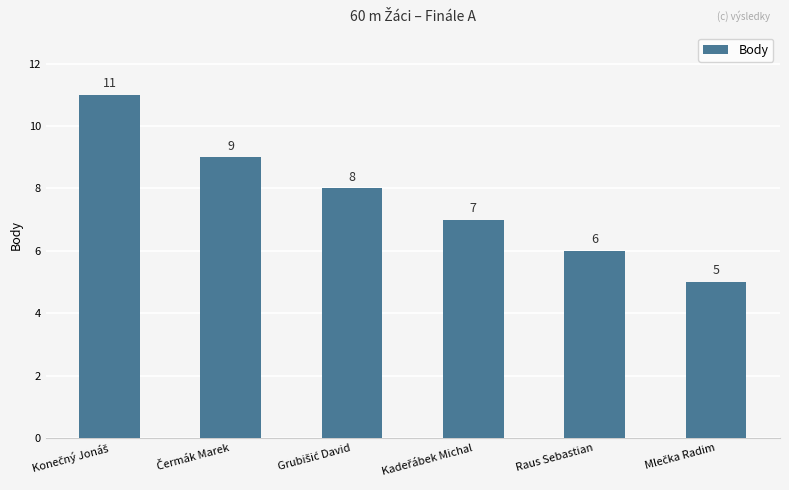

What is the value of the 4th bar from the left?

7